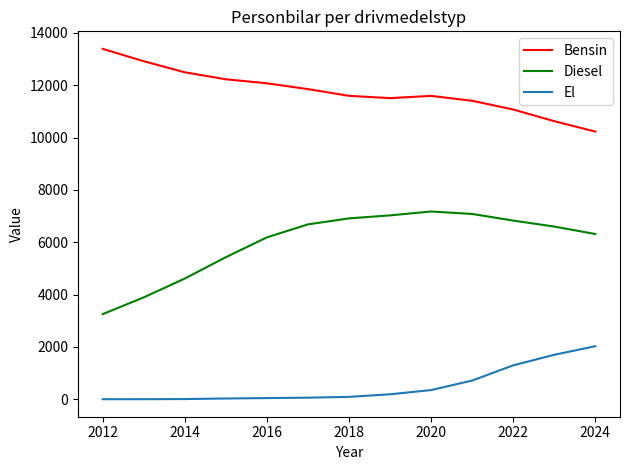

What is the maximum value shown in the chart?

13389